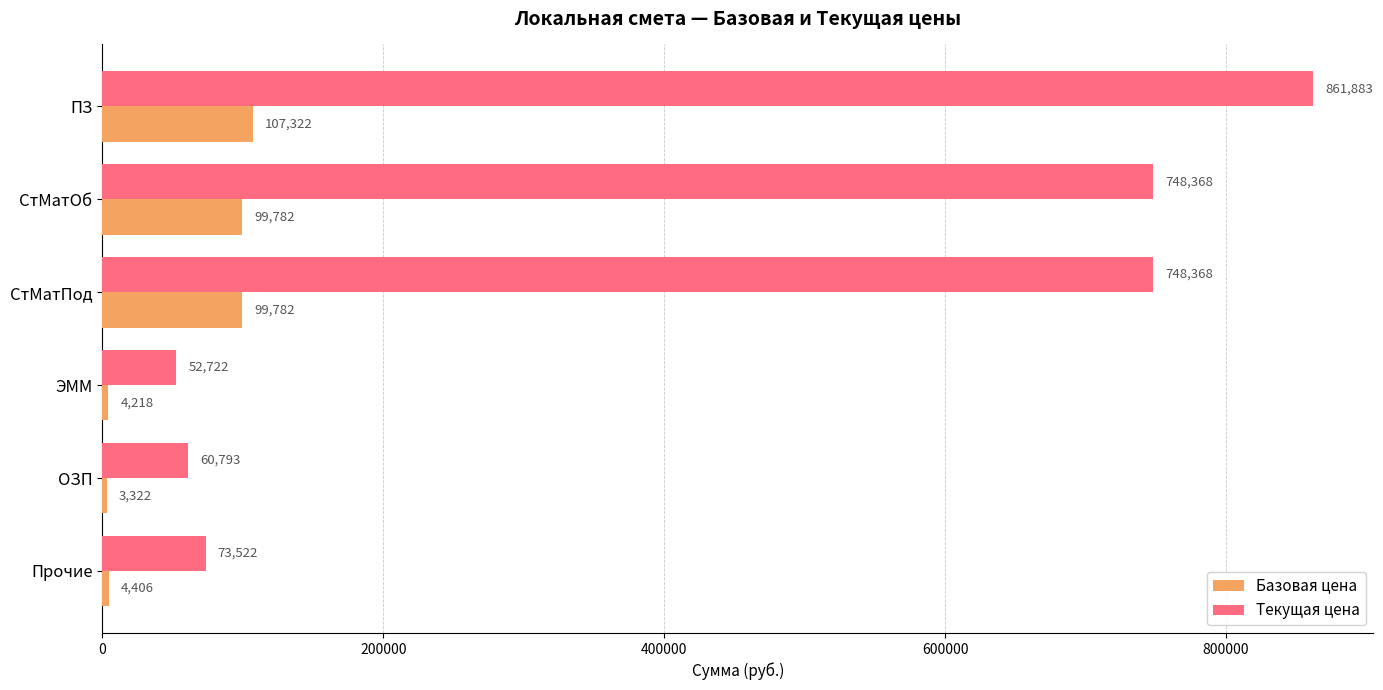

True or false: Базовая цена has a value of 4218 at ЭММ.

True